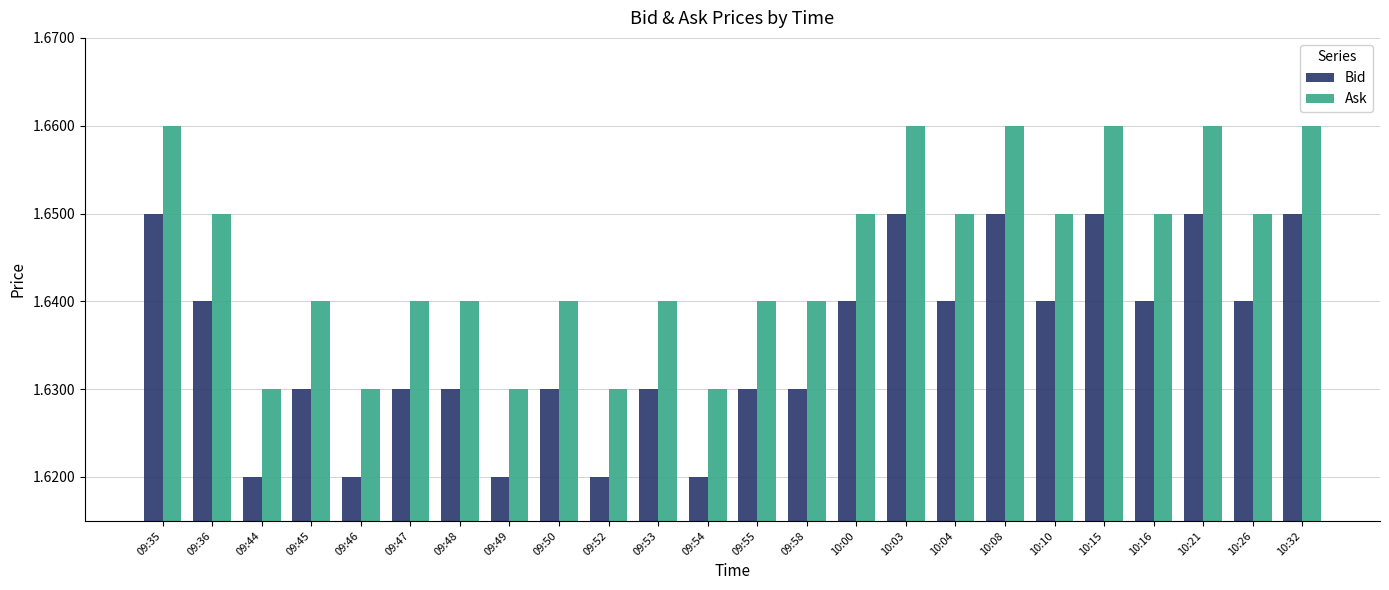

The value of Ask at 10:16 is 0.4. True or false?

False